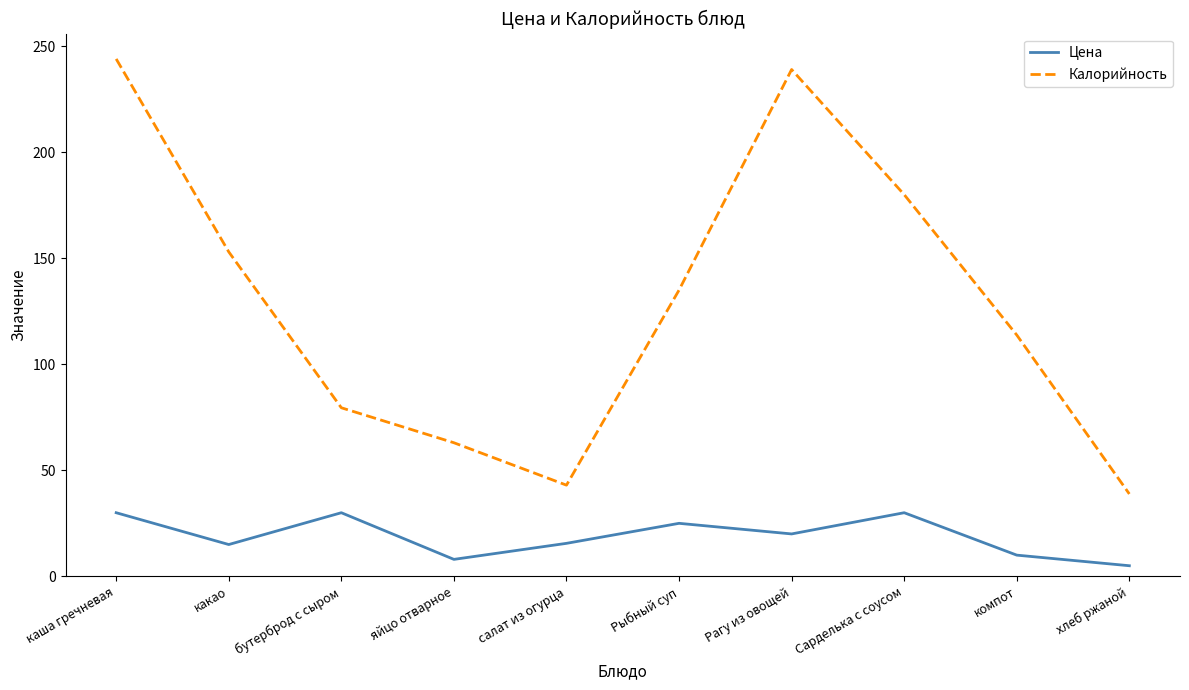

Which series has the largest total across all categories?

Калорийность